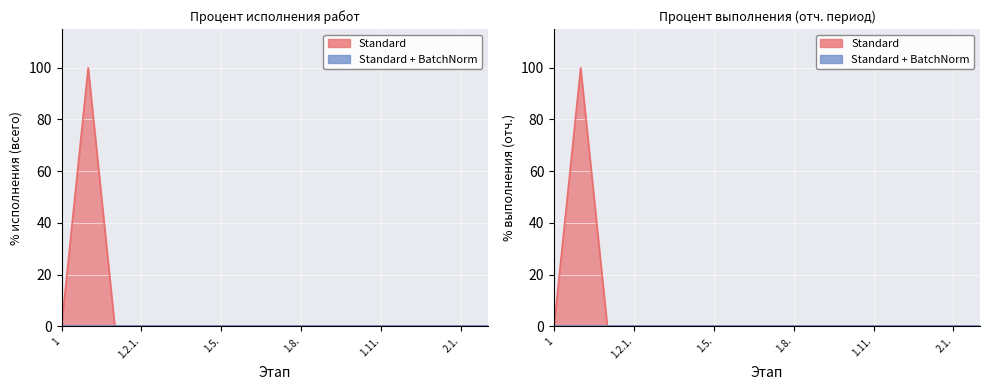

What position from the right is 1.2.1.?

14